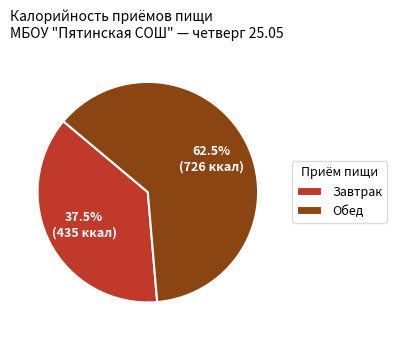

Does any single category account for the majority?

Yes